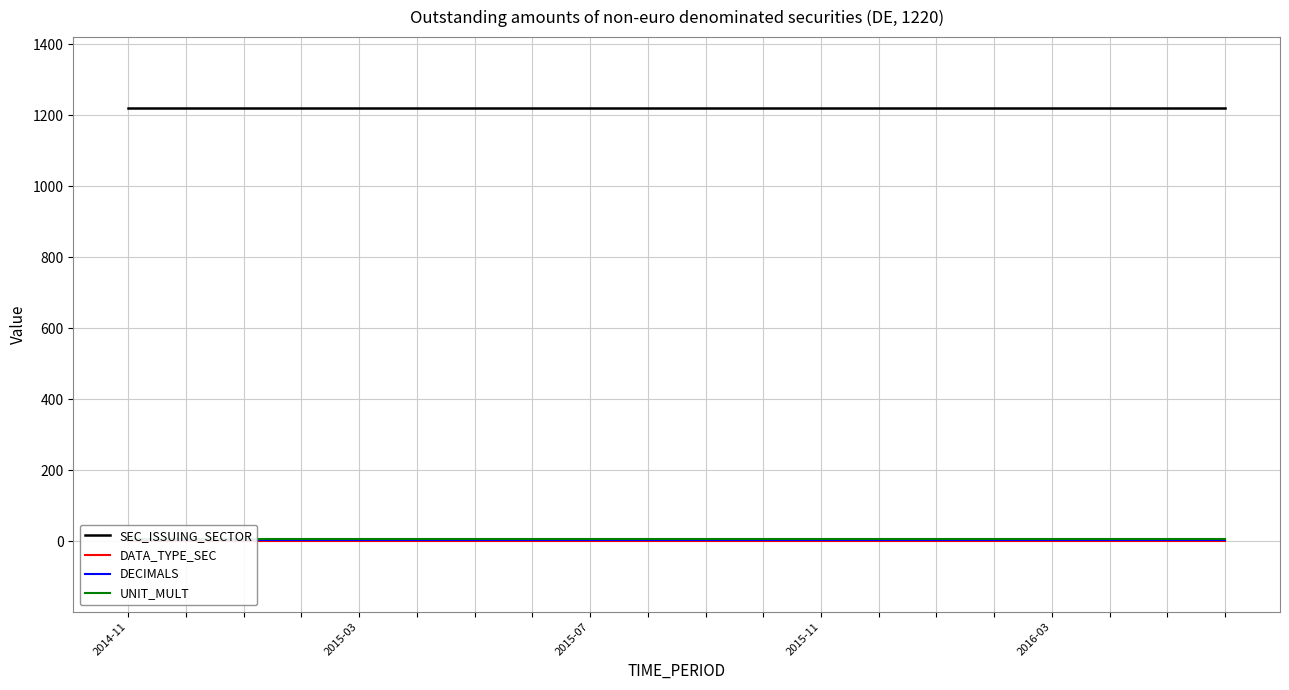

Where is DATA_TYPE_SEC nearest to the value 1?

2014-11